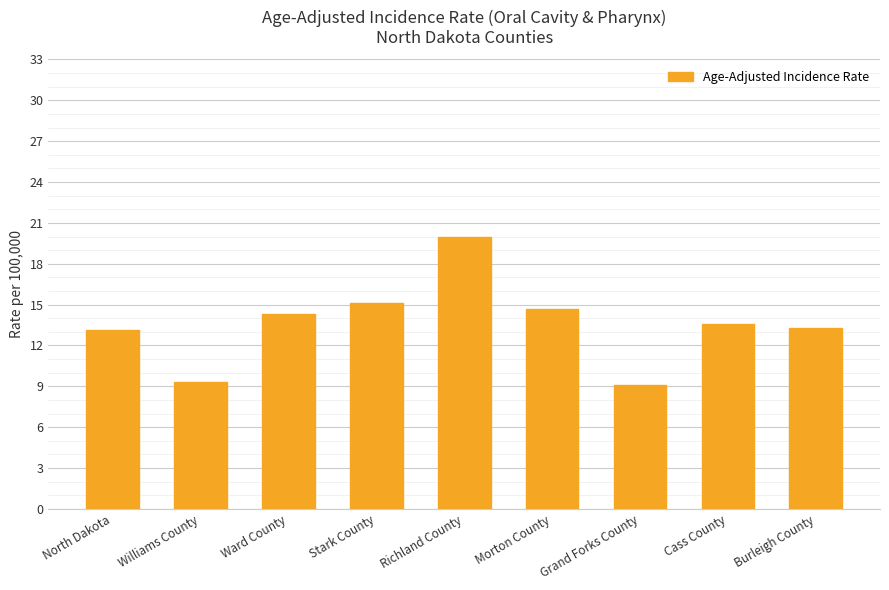

How many bars are there in total?

9